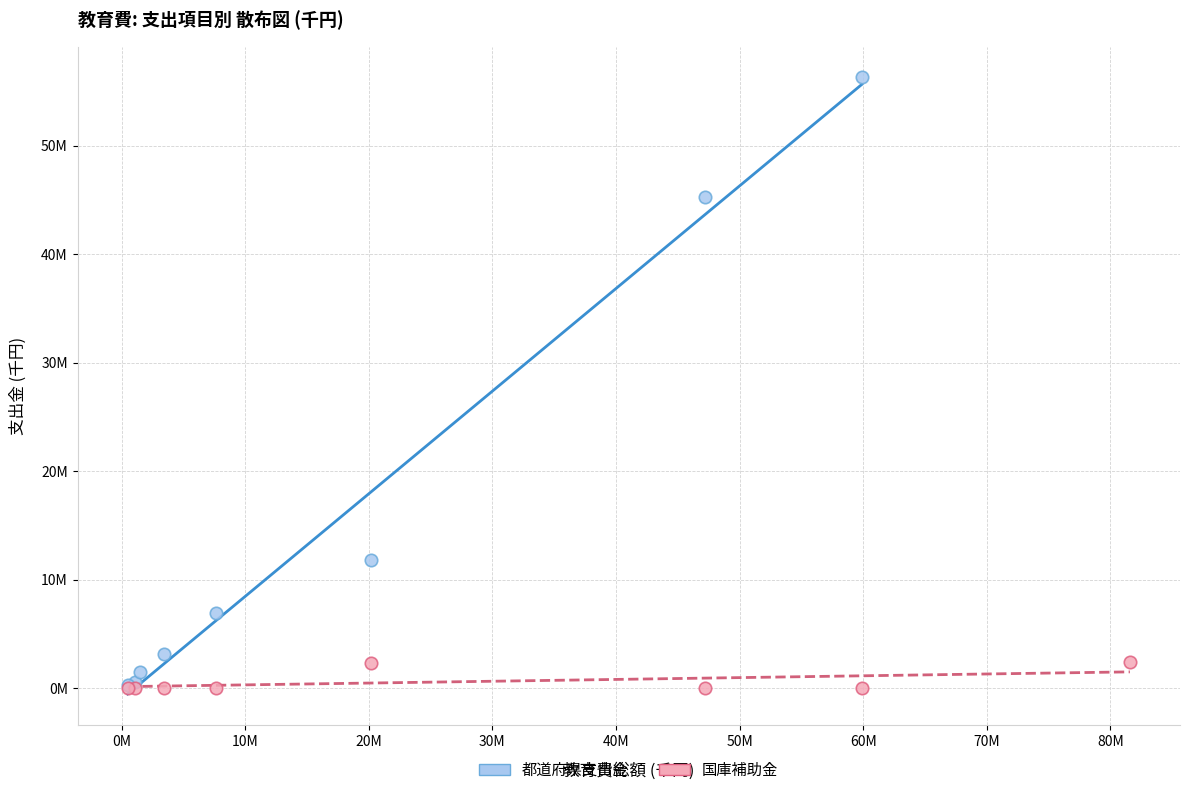

Which series has the largest Y range (max minus min)?

都道府県支出金